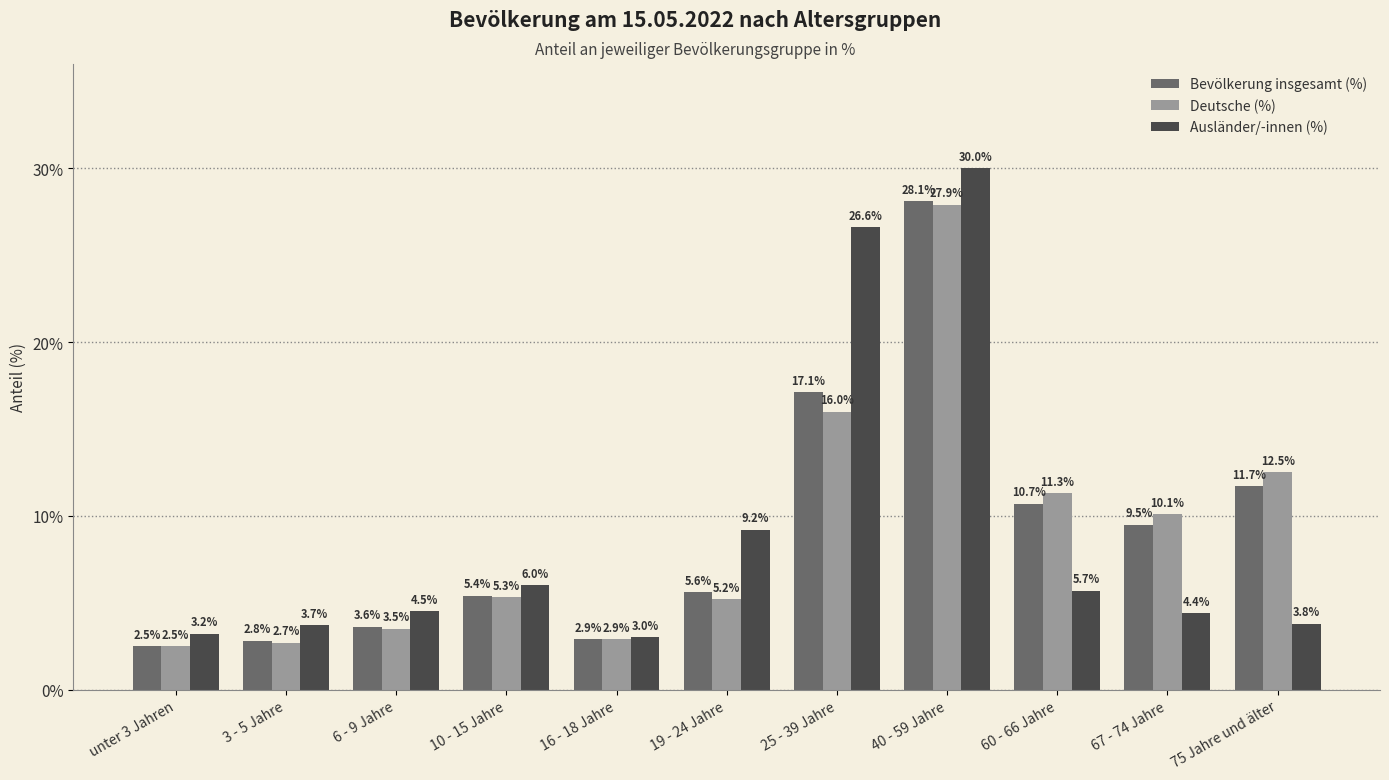

At which label does Bevölkerung insgesamt (%) reach its minimum?

unter 3 Jahren